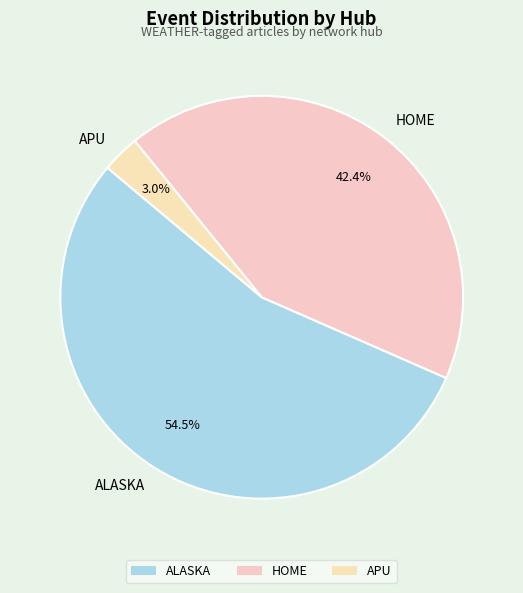

Is it true that APU is 19% of the pie?

False